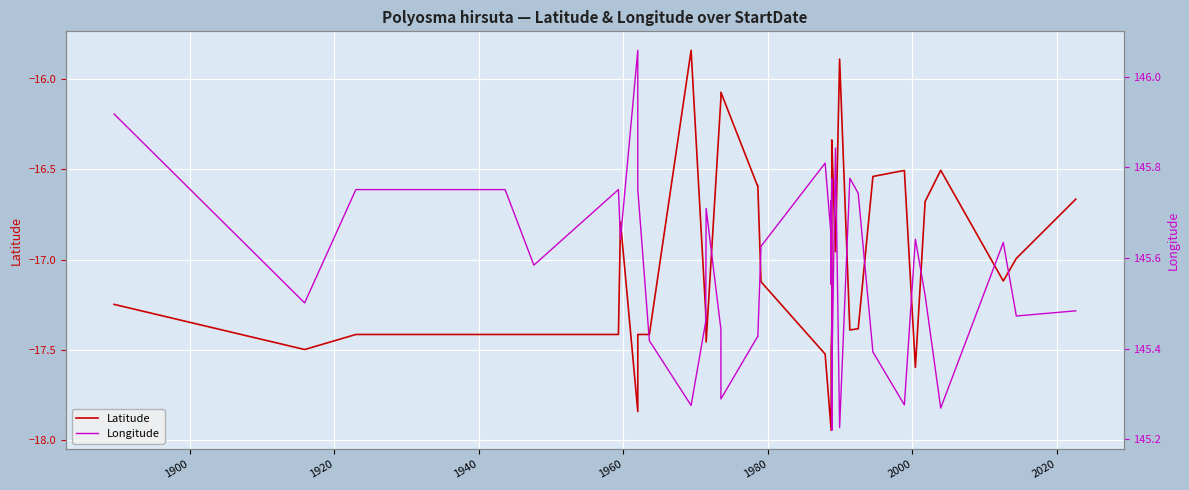

True or false: Latitude and Longitude cross at least once.

False